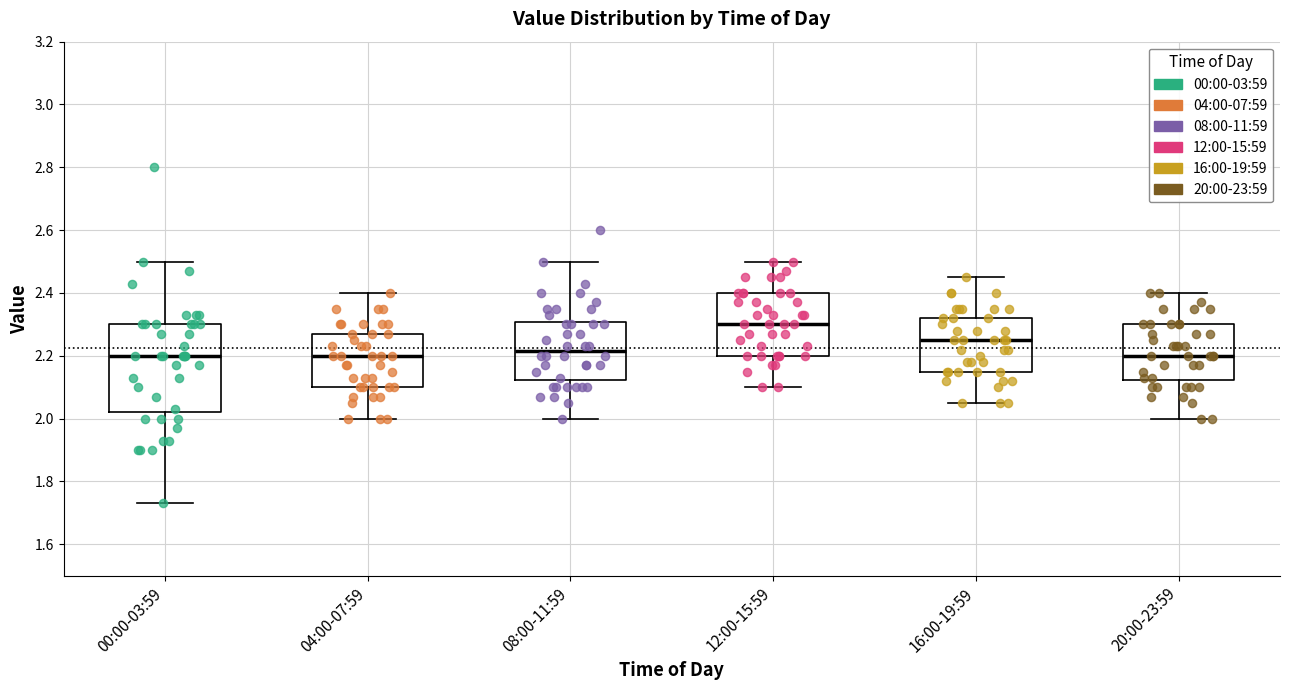

Which box is the tallest, from its lower edge to its upper edge?

00:00-03:59